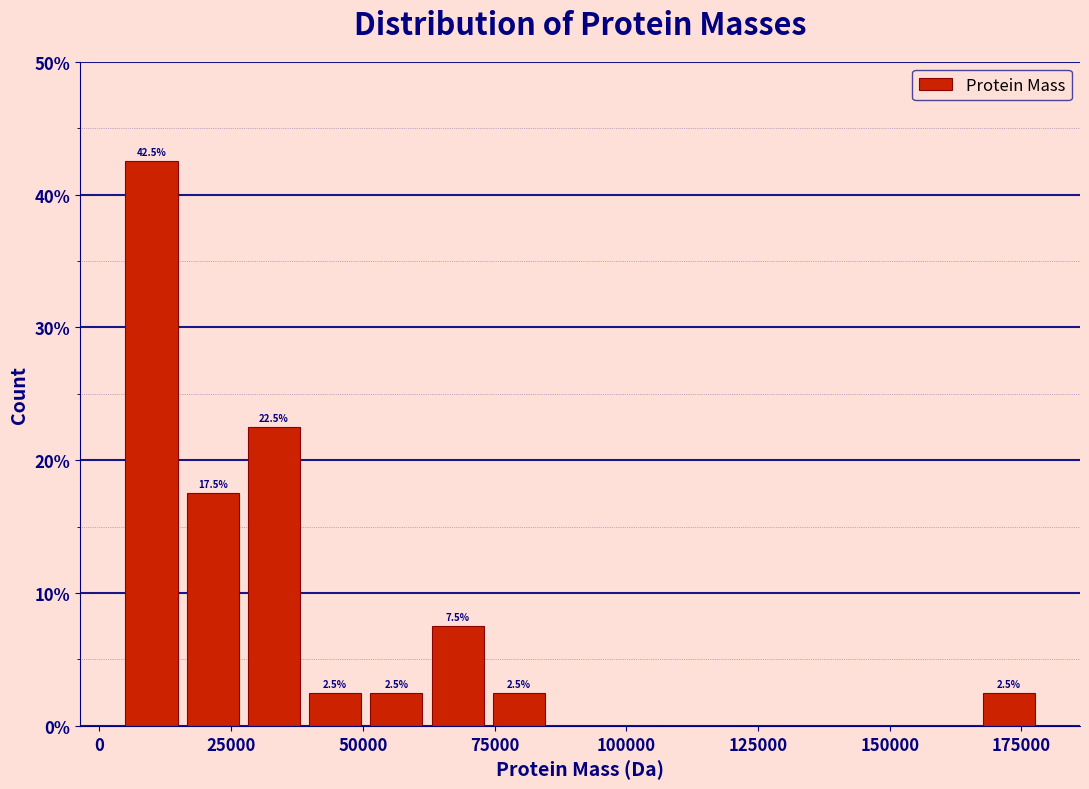

Read against the x-axis, roughly where is the centre of the tallest bar?

10000